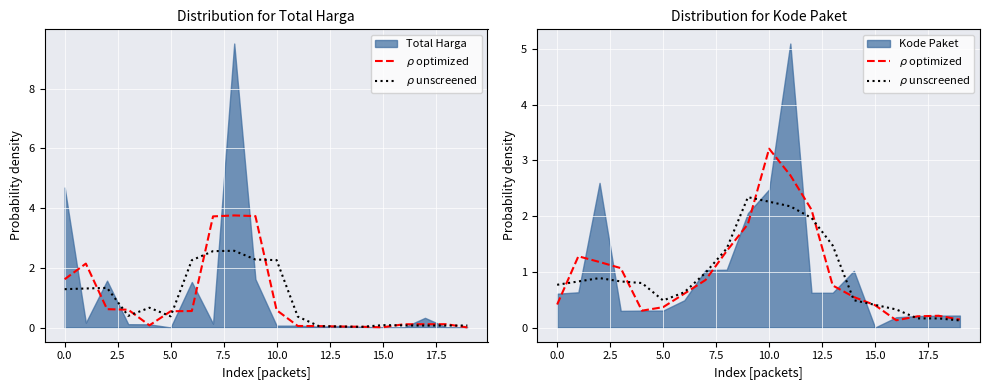

What is the difference between the maximum and second lowest values in the $\rho$ unscreened series?

2.2